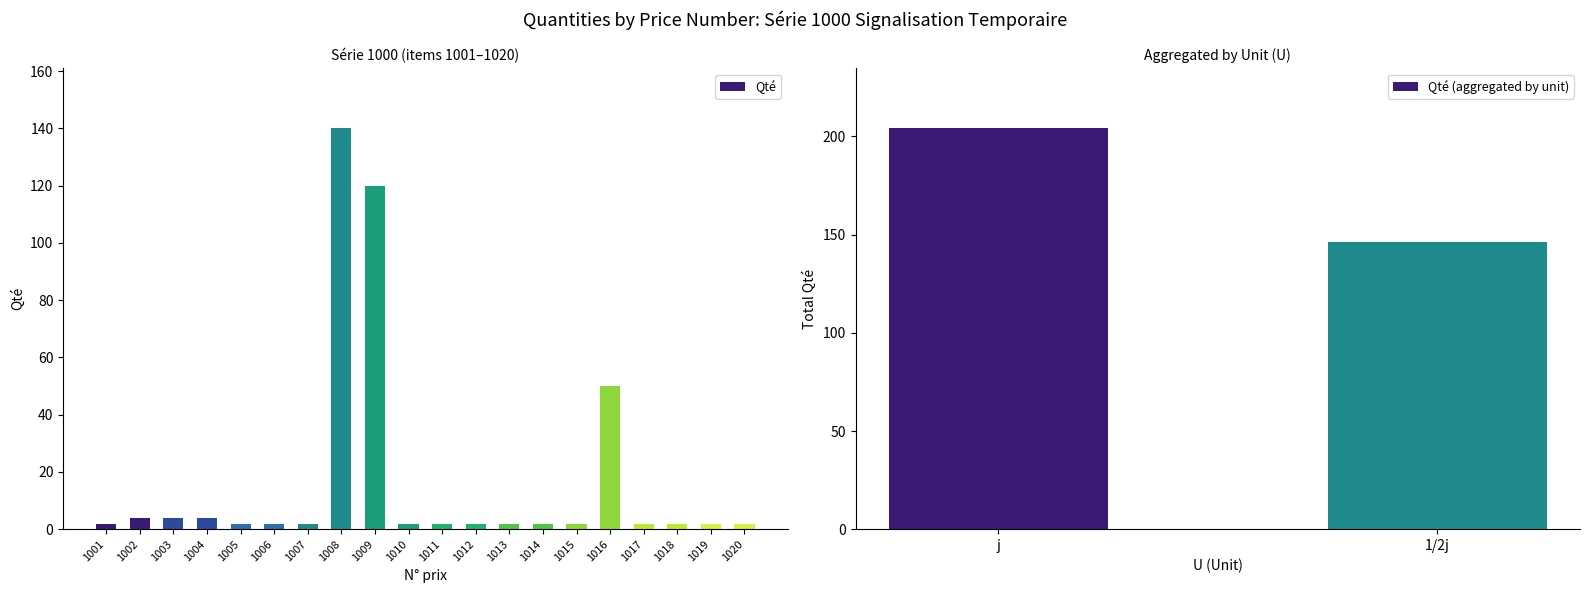

What is the sum of the values at 1003 and 1010?

6